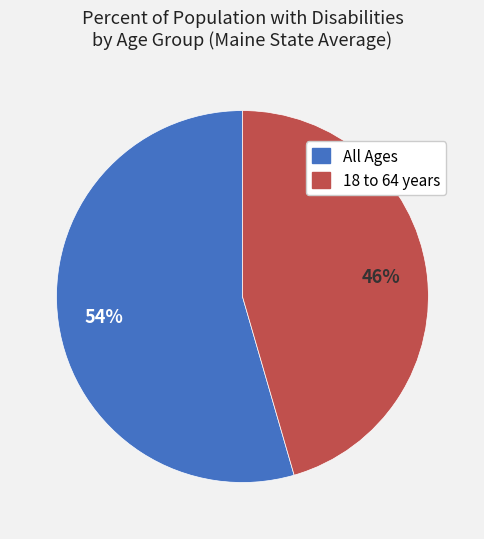

Which category accounts for the majority?

All Ages